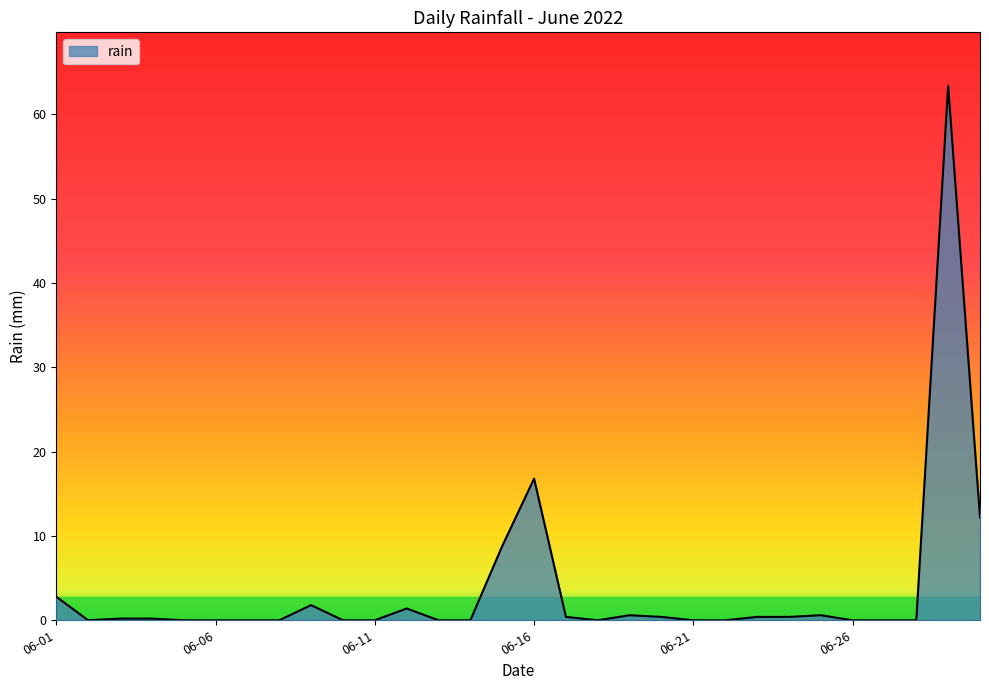

What is the maximum value shown in the chart?

63.4